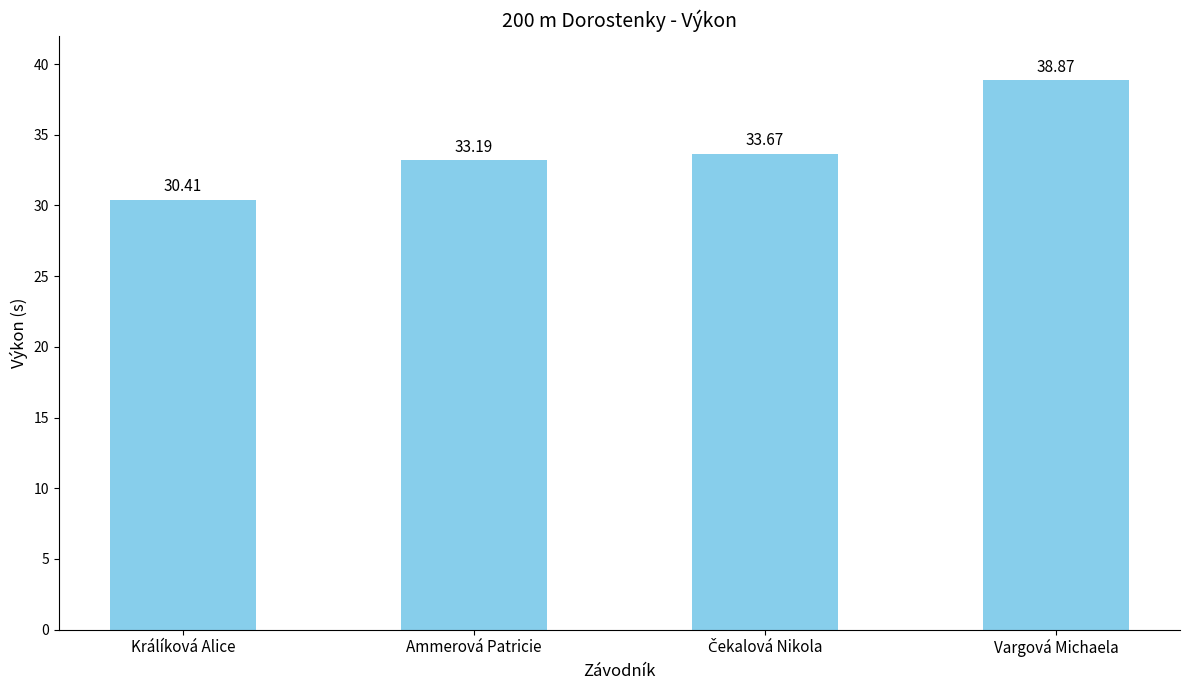

What is the difference between the second highest and minimum values?

3.3